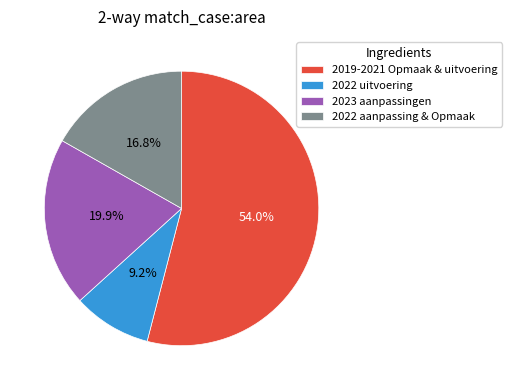

Is there any slice that represents more than half of the pie?

Yes